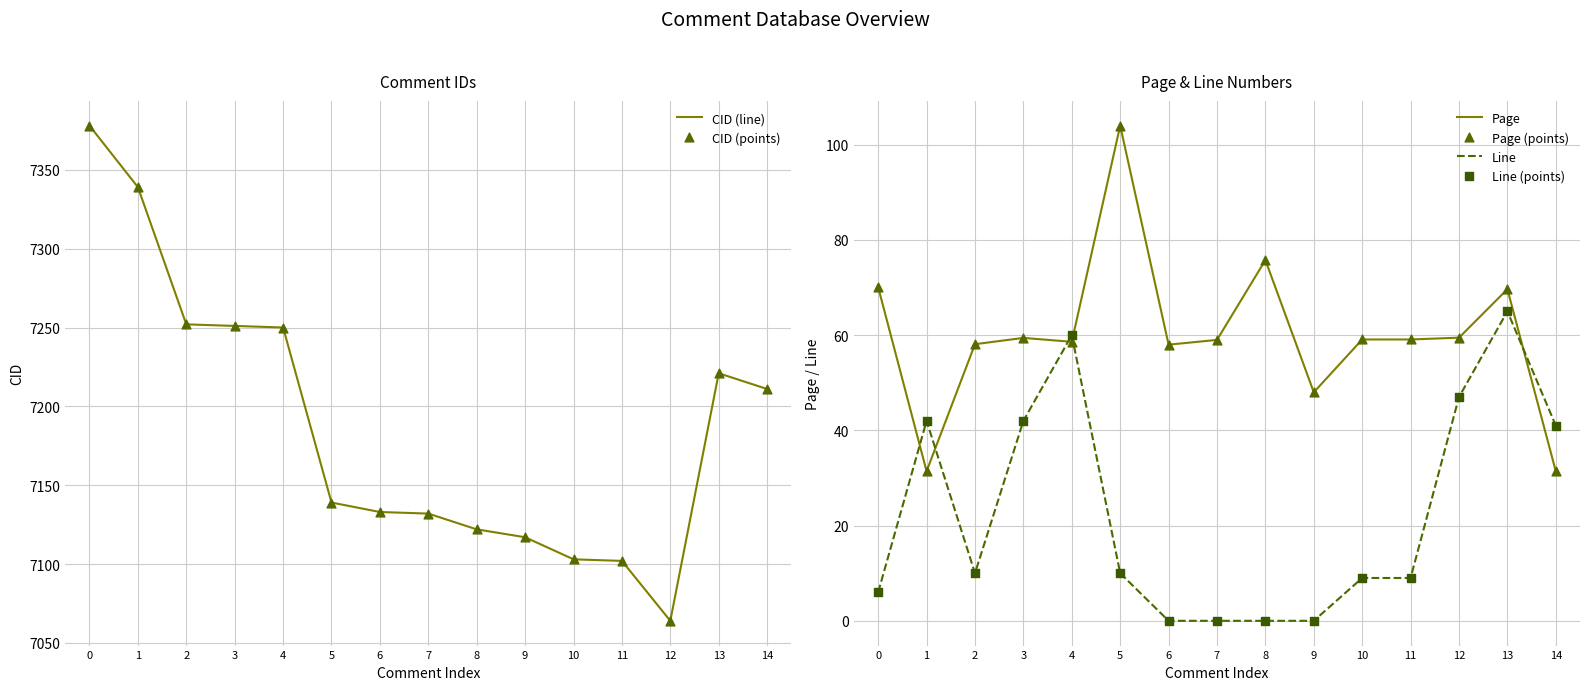

Which series reaches the maximum Y coordinate?

CID (line)